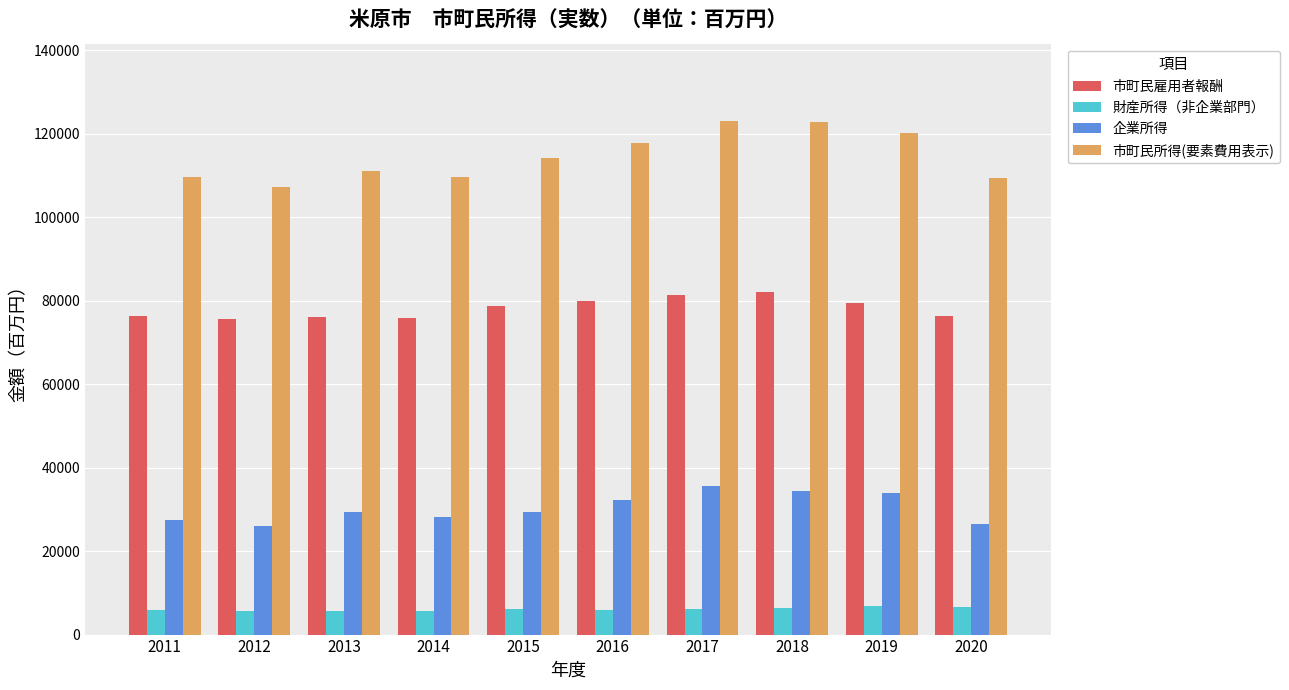

What is the value of the 市町民雇用者報酬 bar at the 5th from the left?

78600